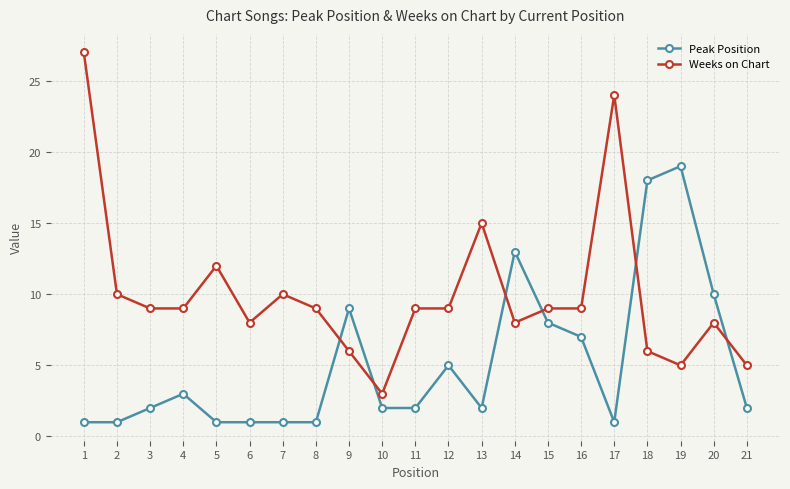

What is the total value across all series at 9?

15